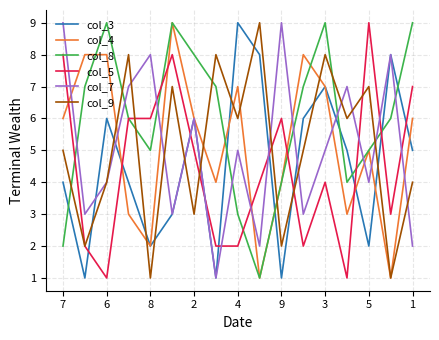

How many col_3 values are between 2 and 6?

10